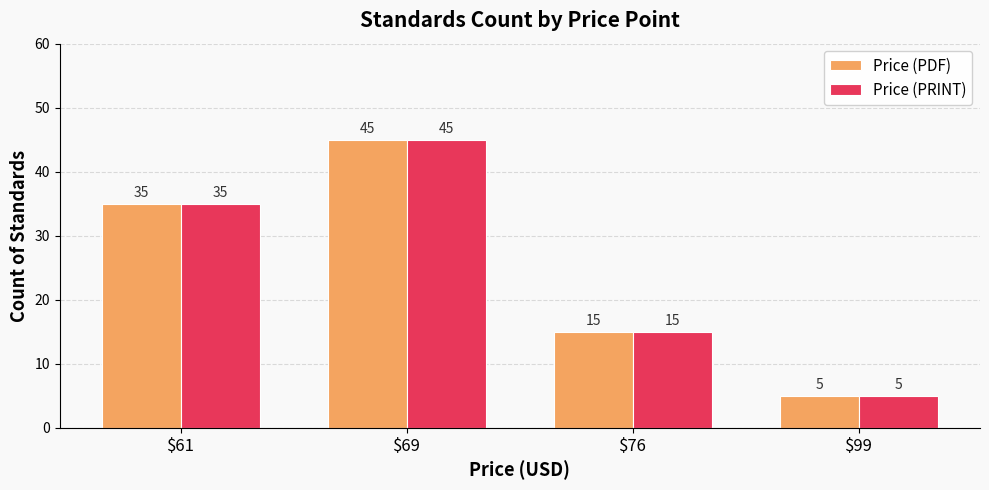

Reading right to left, what are all the values shown in this chart?

Price (PDF): 5	15	45	35
Price (PRINT): 5	15	45	35